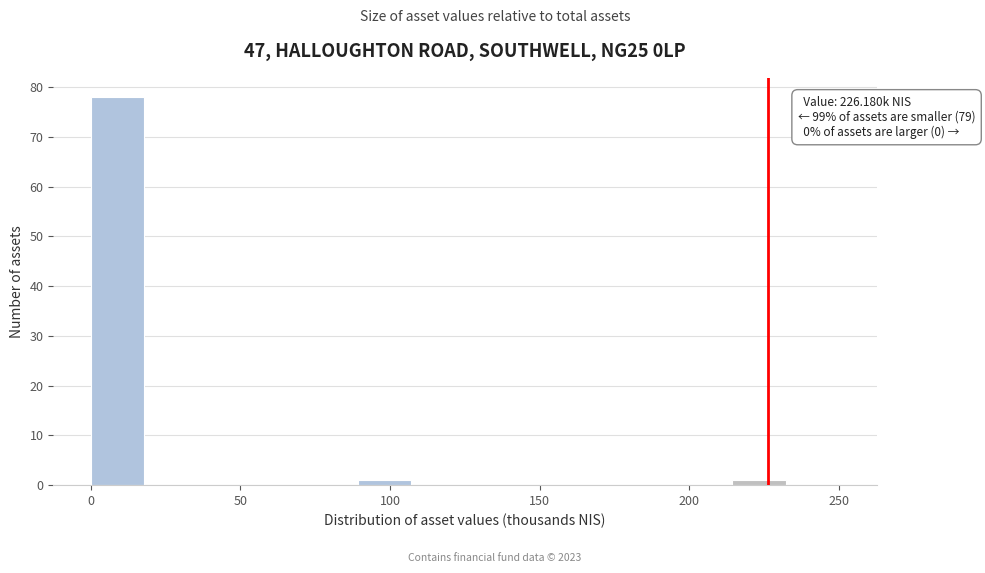

Read against the x-axis, roughly where is the centre of the tallest bar?

10